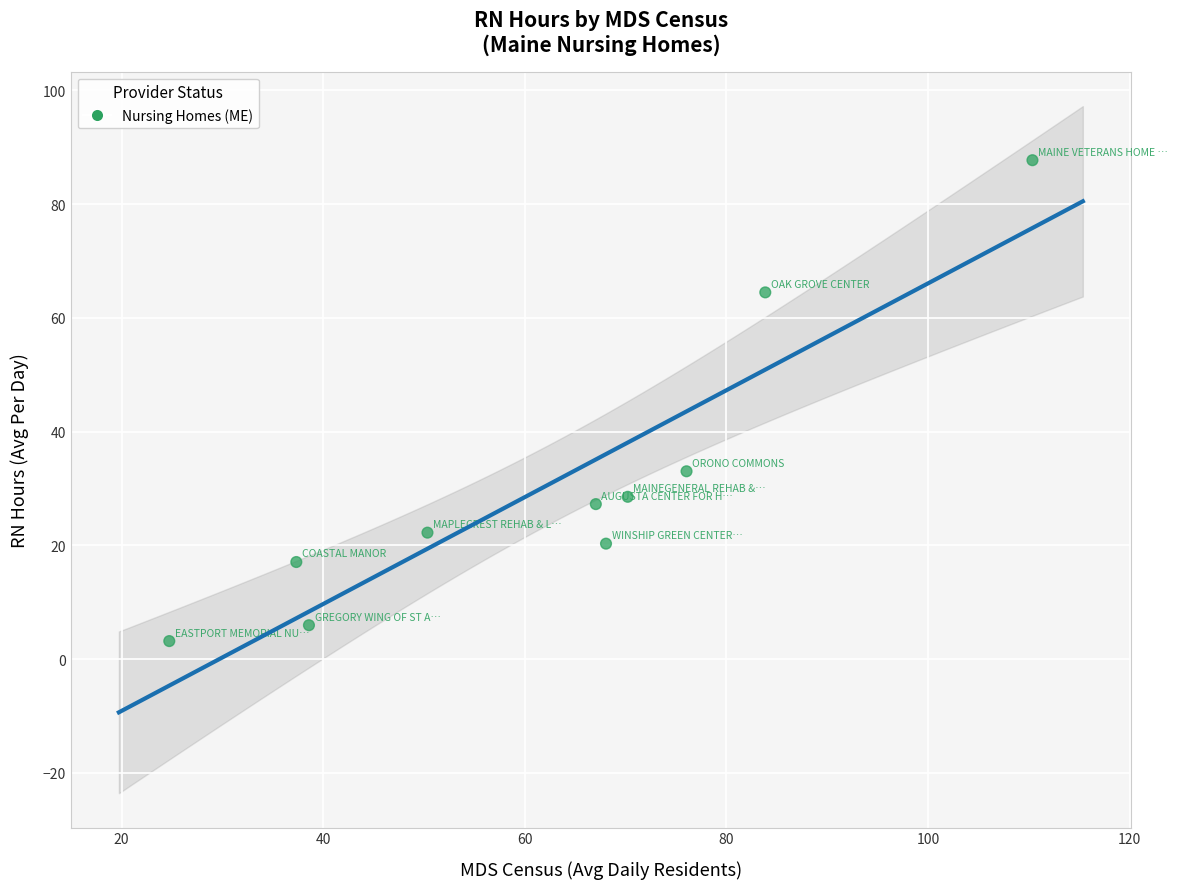

What is the range of X values (max minus min)?

85.6